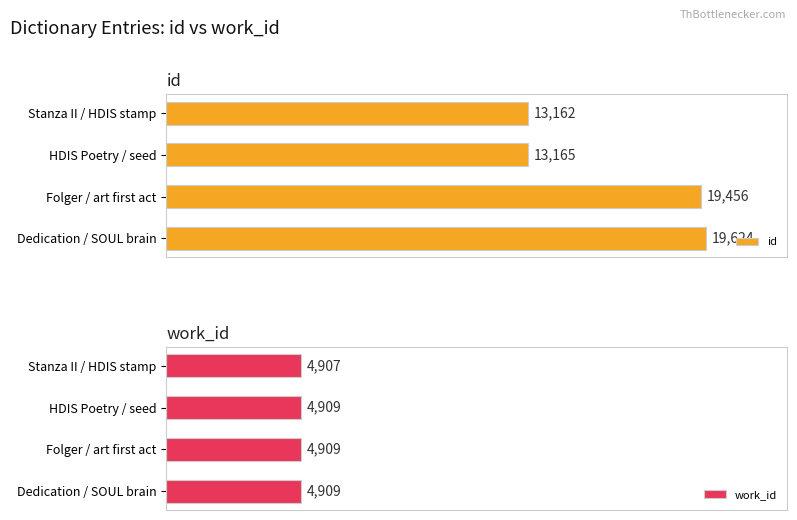

How many bars are there in each group?

2